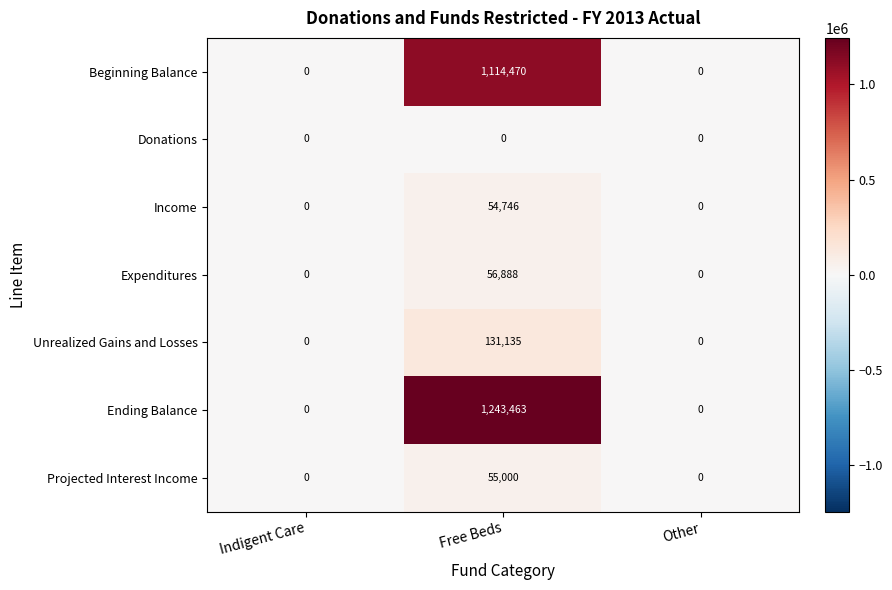

The Unrealized Gains and Losses series shows 0 at Indigent Care. True or false?

True